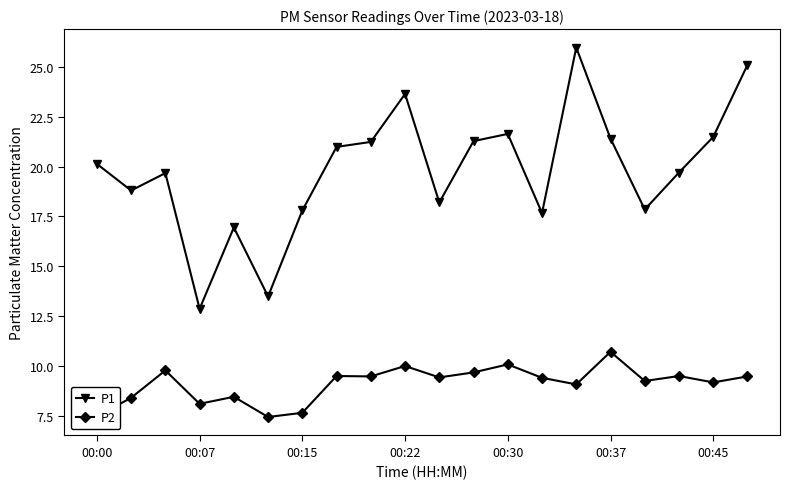

True or false: P2 and P1 intersect in this chart.

False